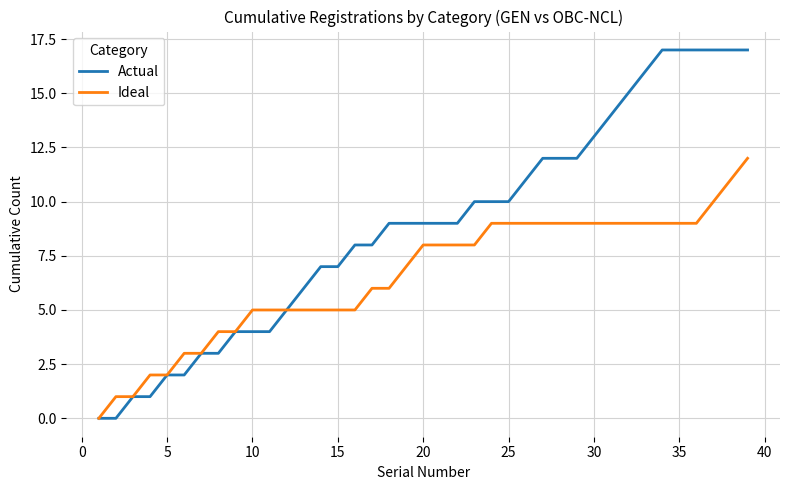

Which series has the largest total across all categories?

Actual